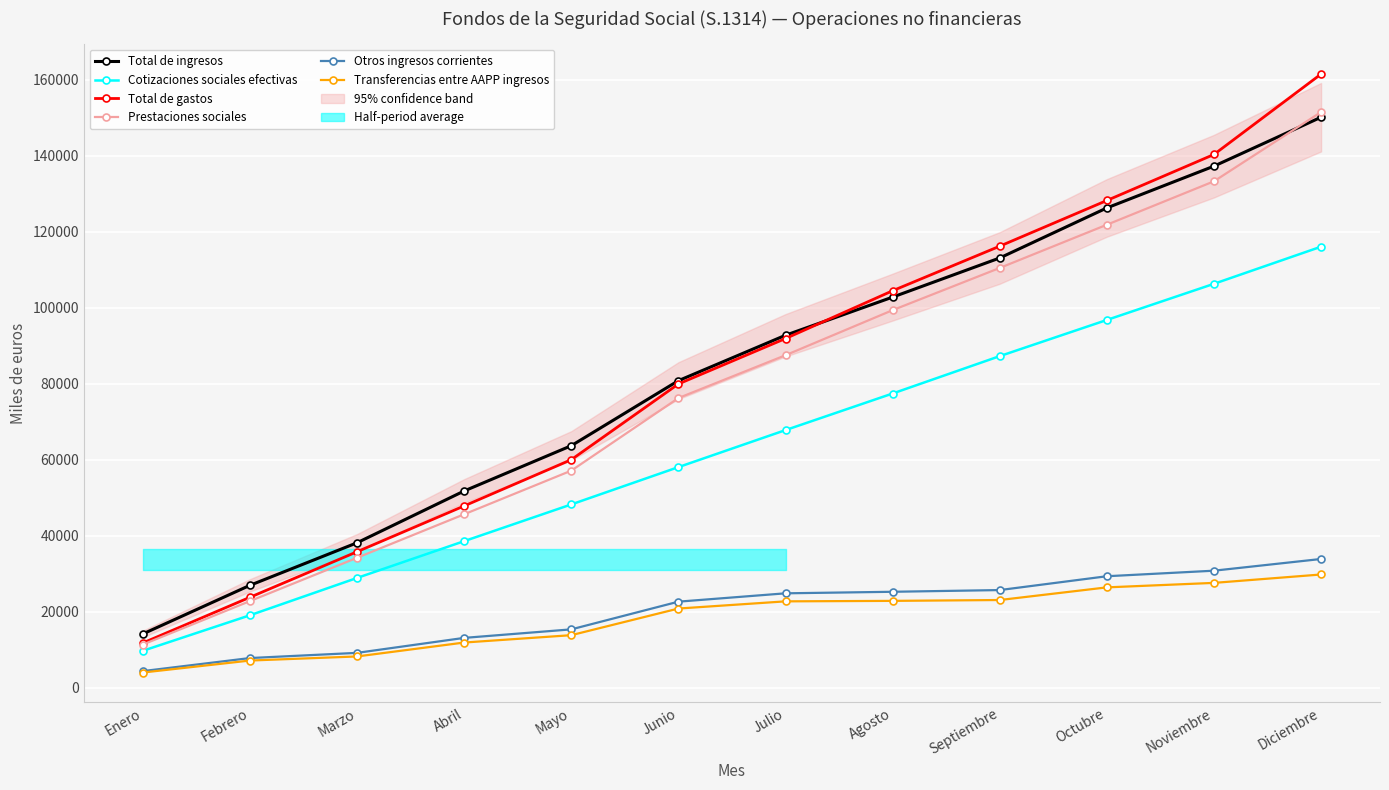

Does the chart display data point markers on the line(s)?

Yes